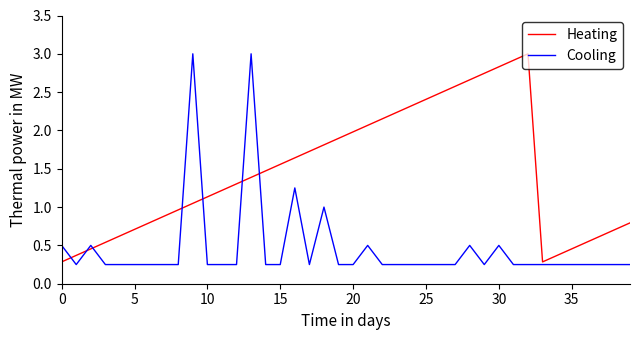

Rank the series by their average value, from highest to lowest.

Heating, Cooling